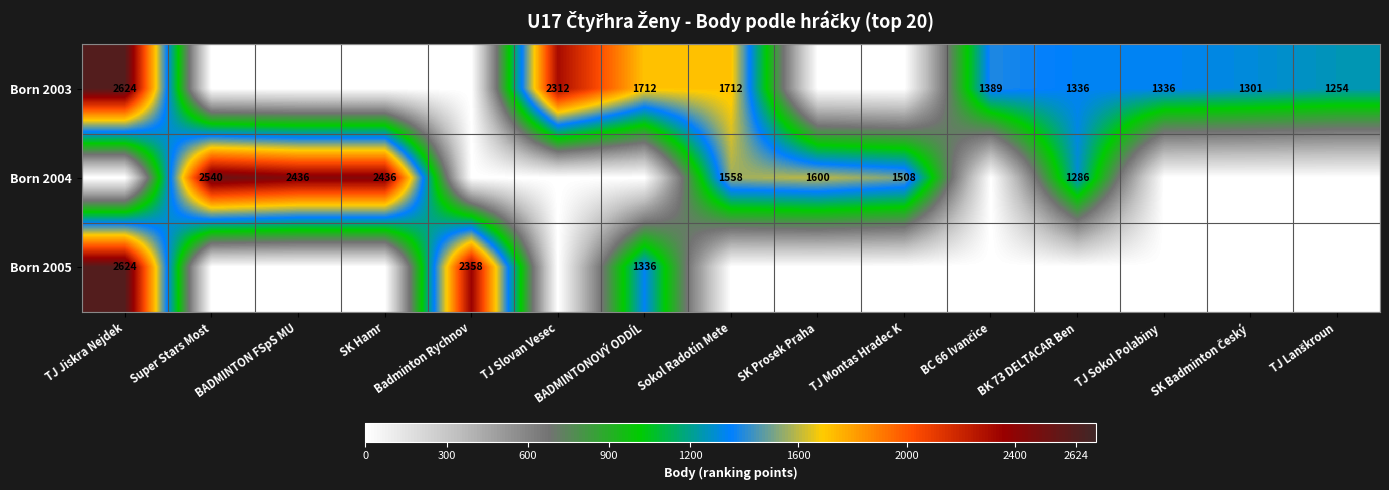

Which category has the lowest value across all series?

Super Stars Most